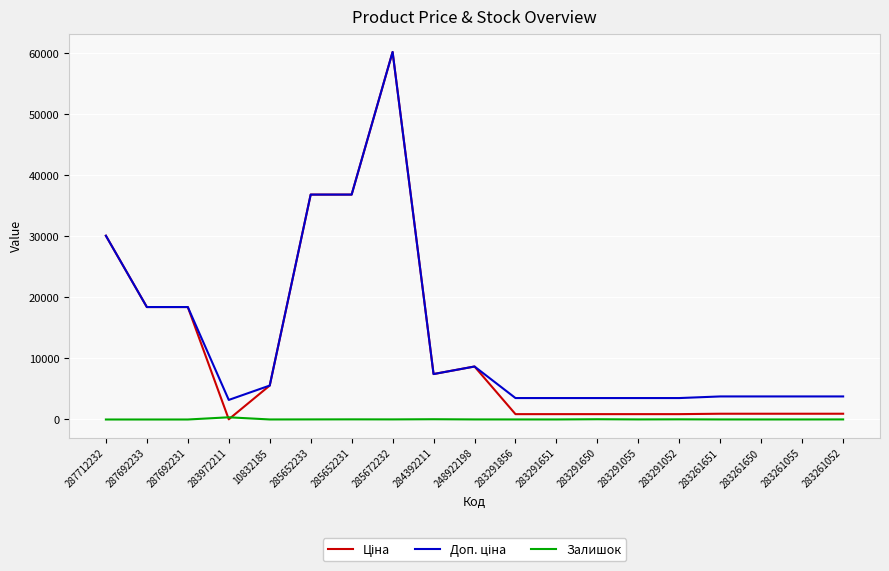

What is the spread (max minus min) of values at 287692233?

18420.9